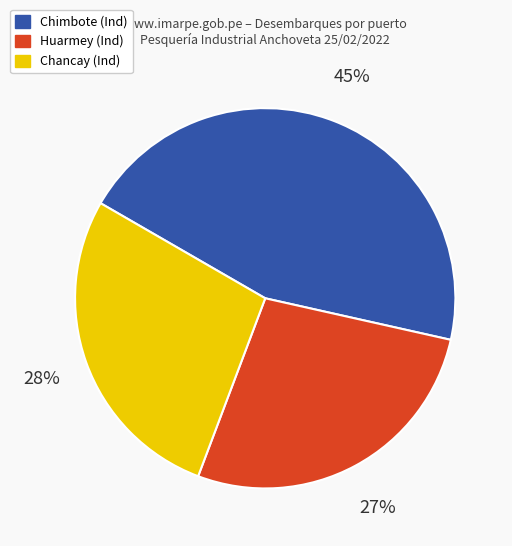

To the nearest percent, what is the difference between the largest and smallest slice percentages?

18%